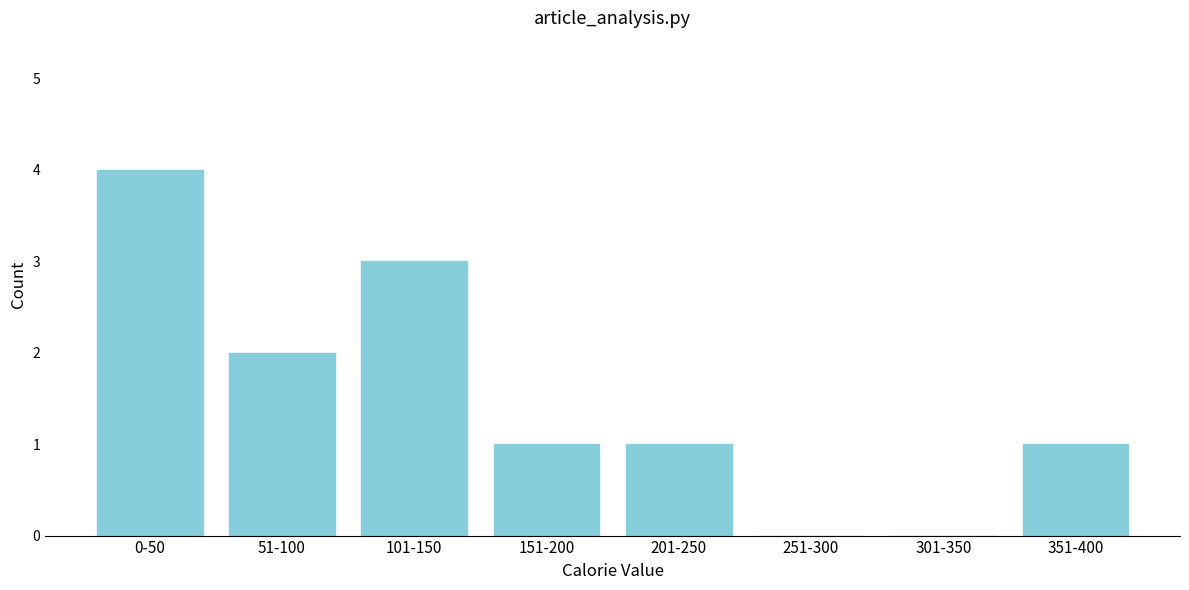

Reading left to right, extract all data points from this chart.

0-50=4	51-100=2	101-150=3	151-200=1	201-250=1	251-300=0	301-350=0	351-400=1